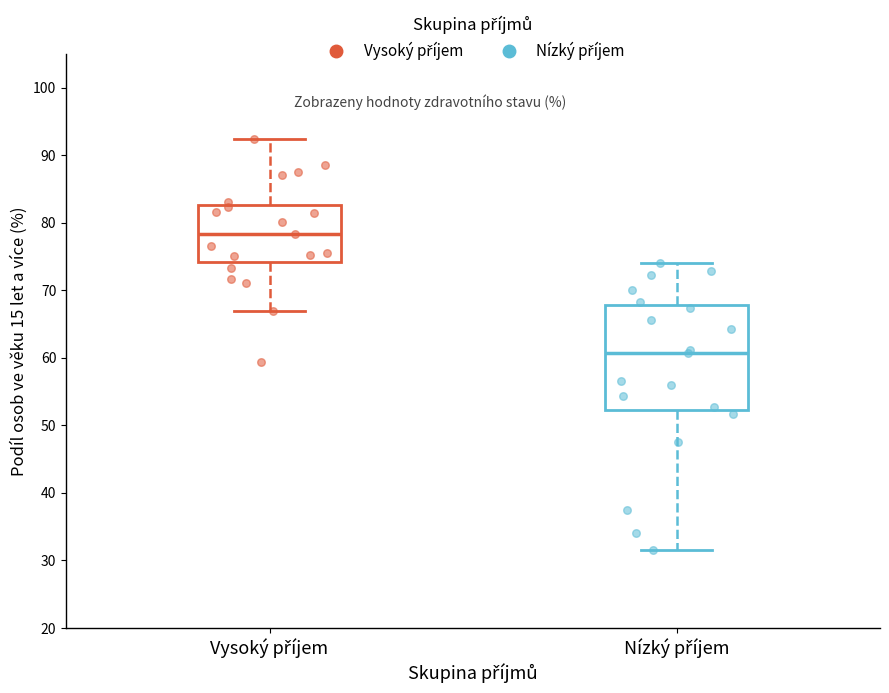

Where is the upper edge of the box for Vysoký příjem on the y-axis? The values are not printed on the chart, so give them approximately, as read against the axis.

83